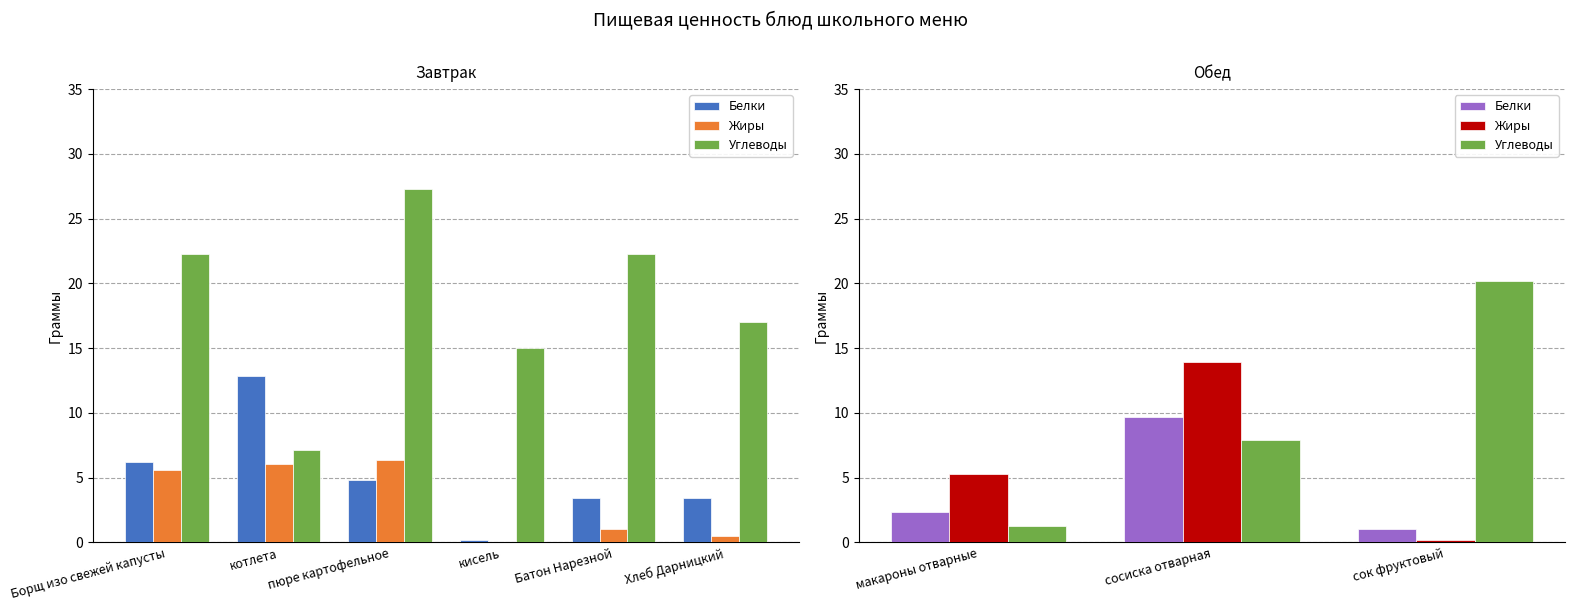

Is the value of Белки at сок фруктовый greater than the value of Углеводы at сосиска отварная?

No